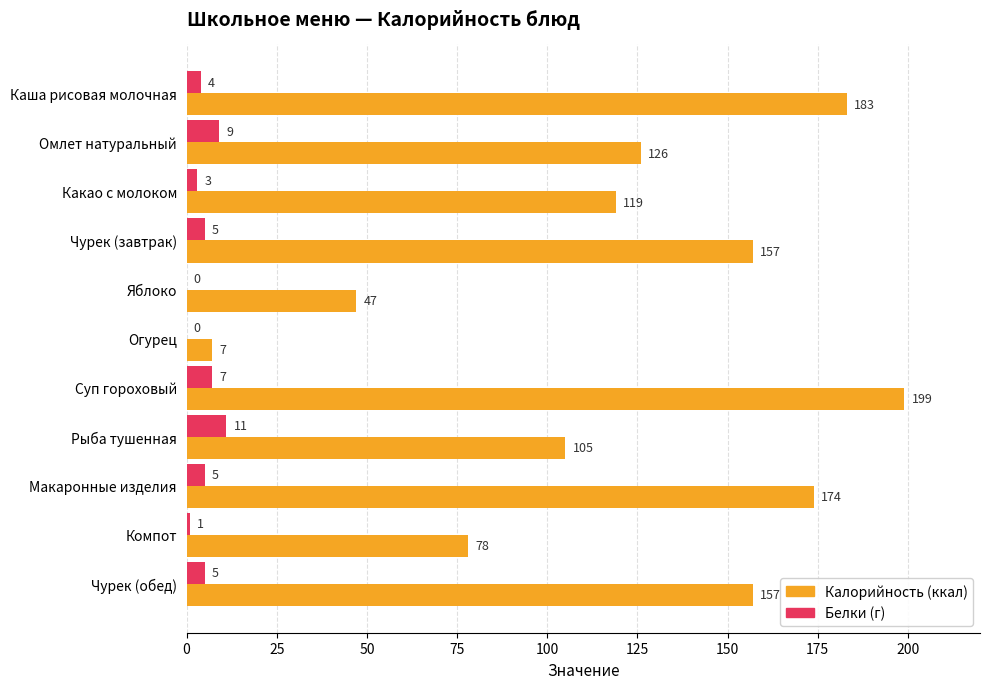

At which category does the chart reach its peak across all series?

Суп гороховый